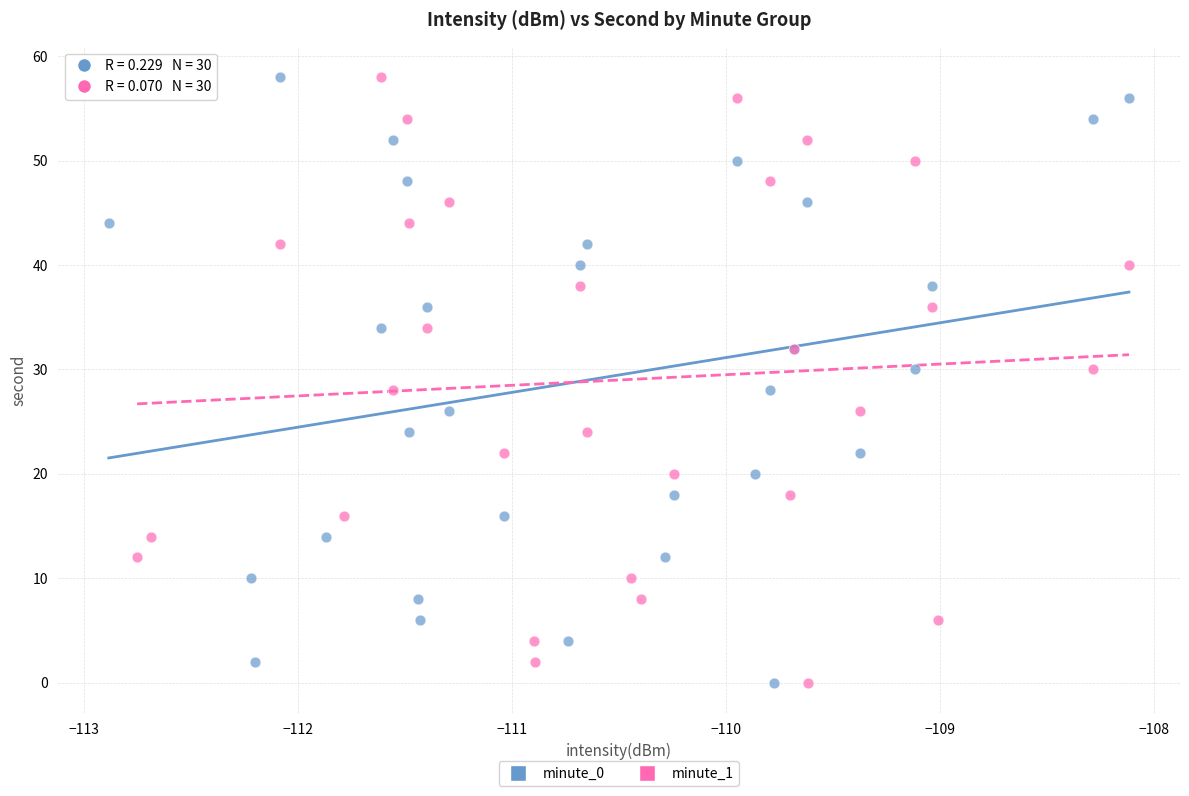

What are all the series names shown in the legend?

minute_0, minute_1